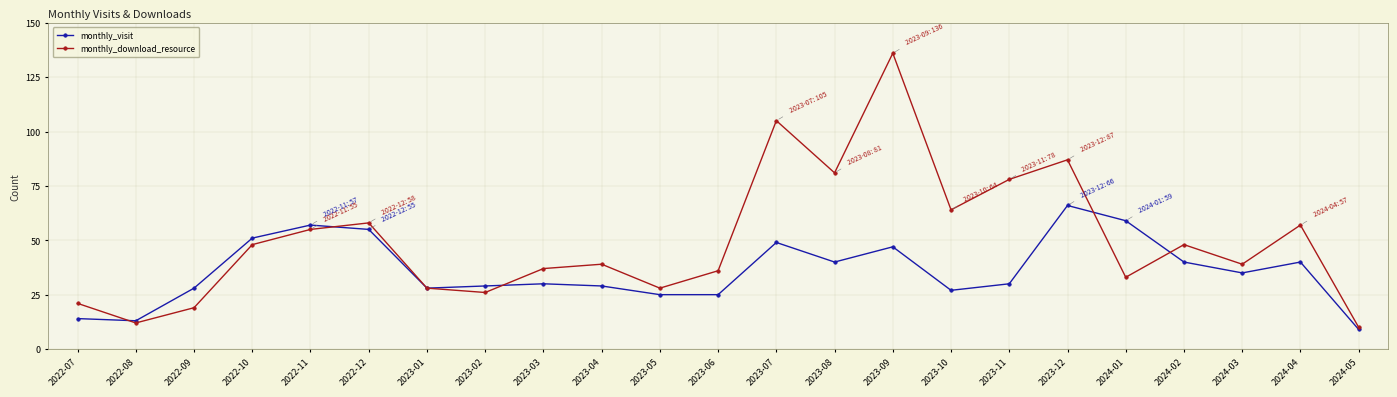

What are all the series names shown in the legend?

monthly_visit, monthly_download_resource